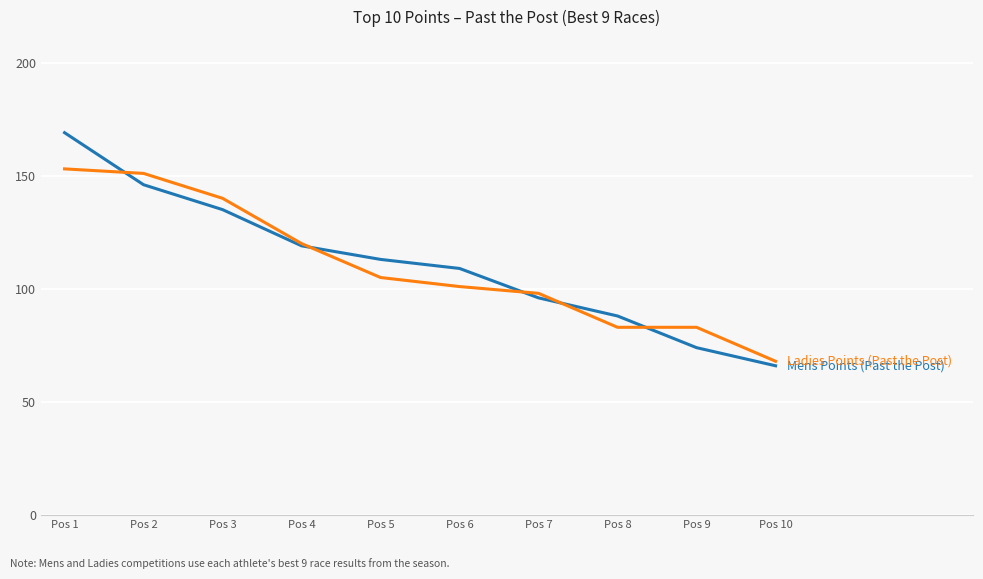

At which category does the chart reach its minimum across all series?

Pos 10